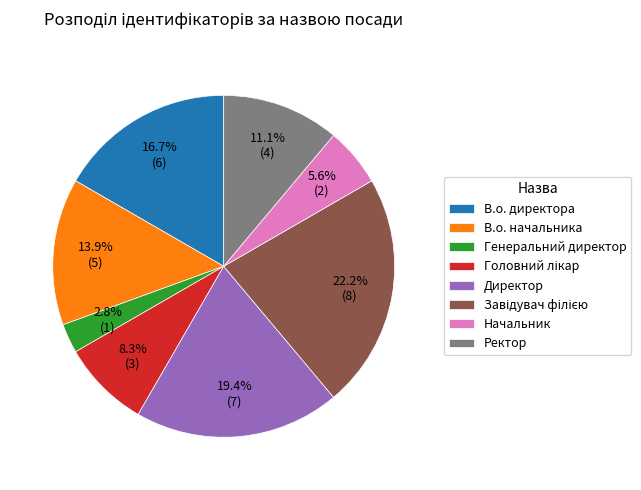

To the nearest percent, what portion does Ректор represent?

11%